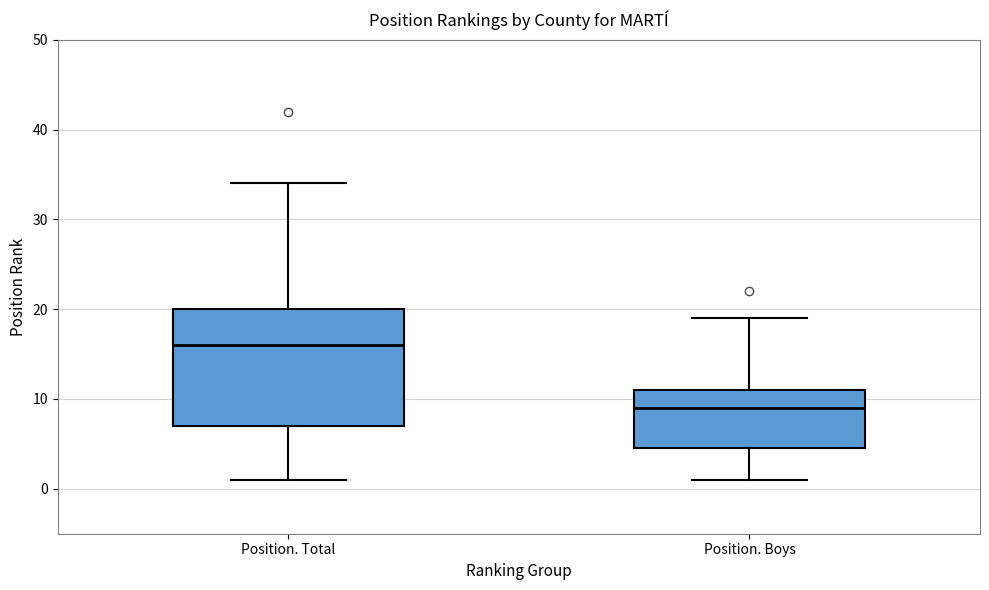

Which box has the lowest median line?

Position. Boys